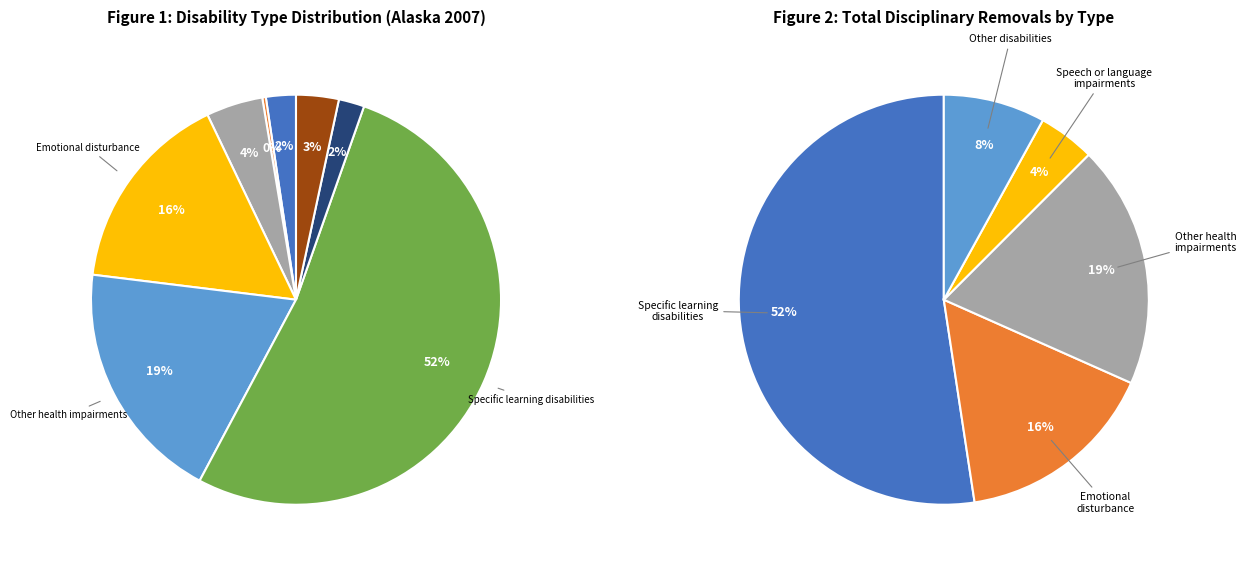

Is there a majority slice in this chart?

Yes